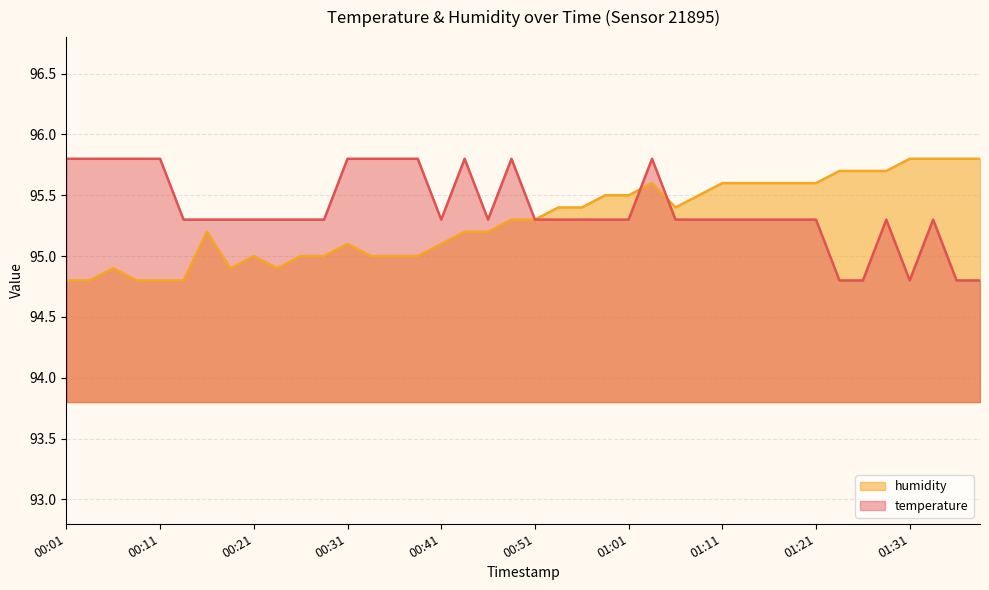

Which category has the highest value in the temperature series?

00:01